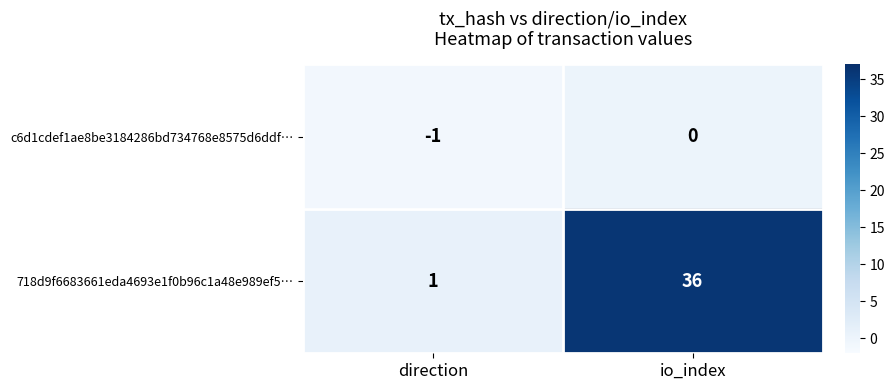

Which series has the widest spread of values?

718d9f6683661eda4693e1f0b96c1a48e989ef5…